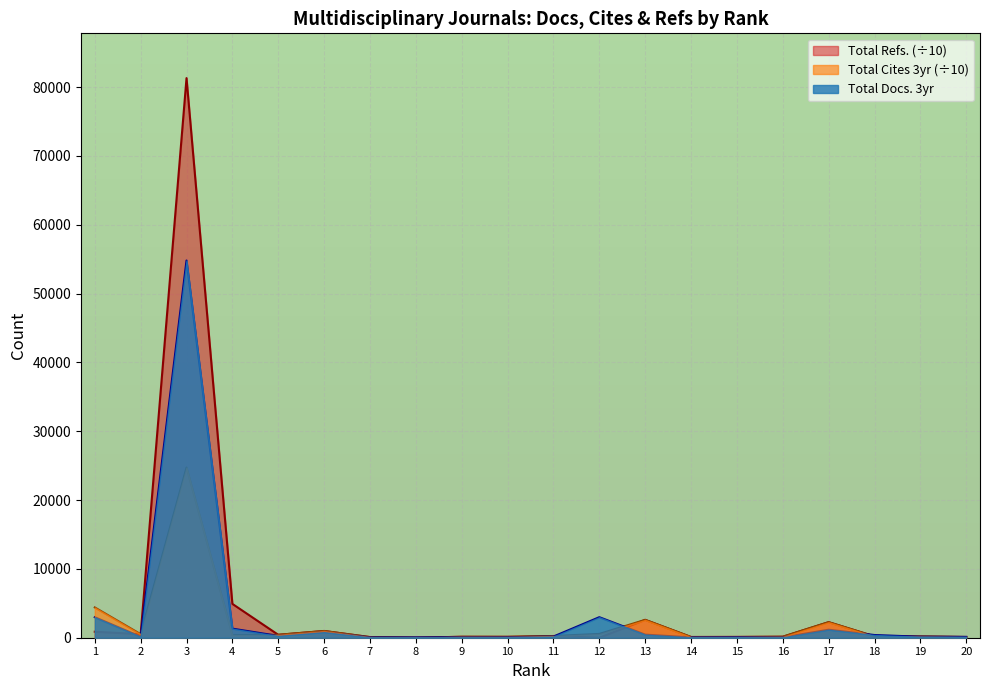

Rank the series at 10 from lowest to highest value.

Total Docs. (3years), Total Cites (3years), Total Refs.